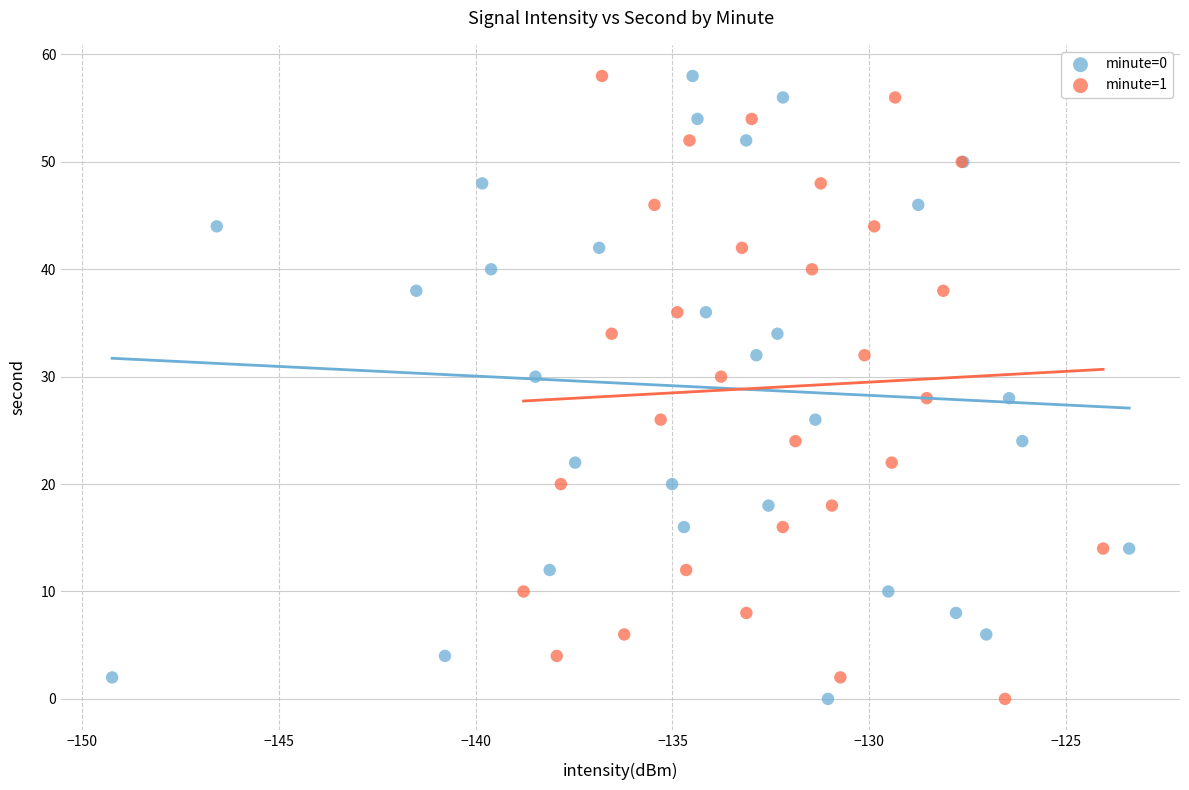

What are all the series names shown in the legend?

minute=0, minute=1